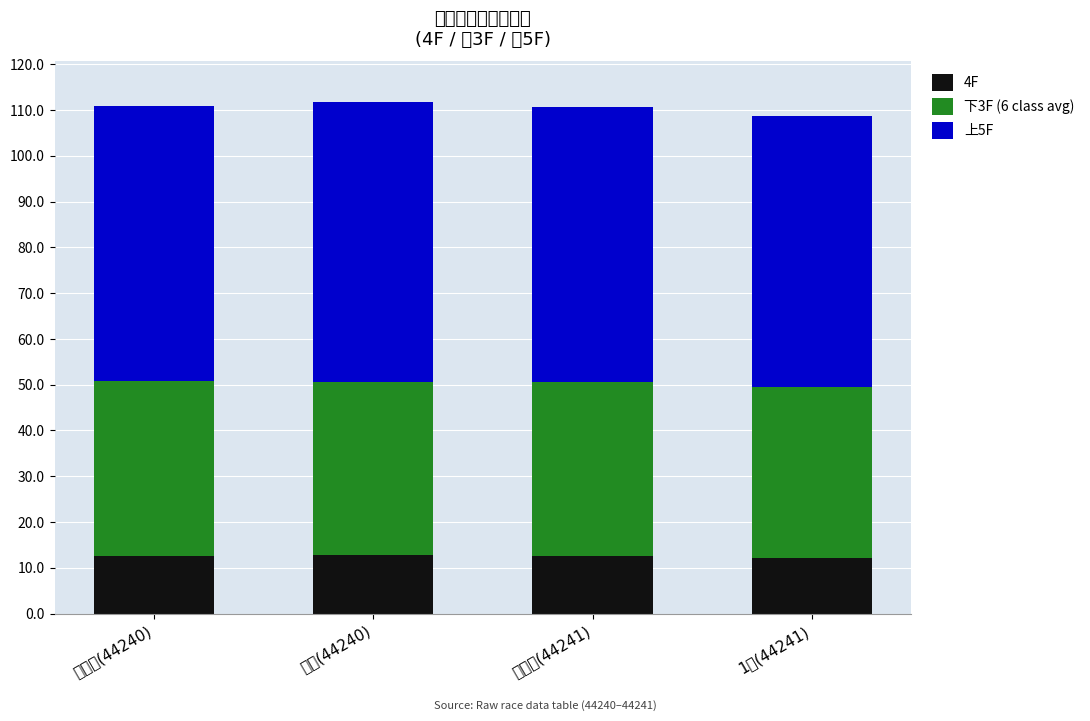

What is the total value across all series at 未勝利(44240)?

110.9